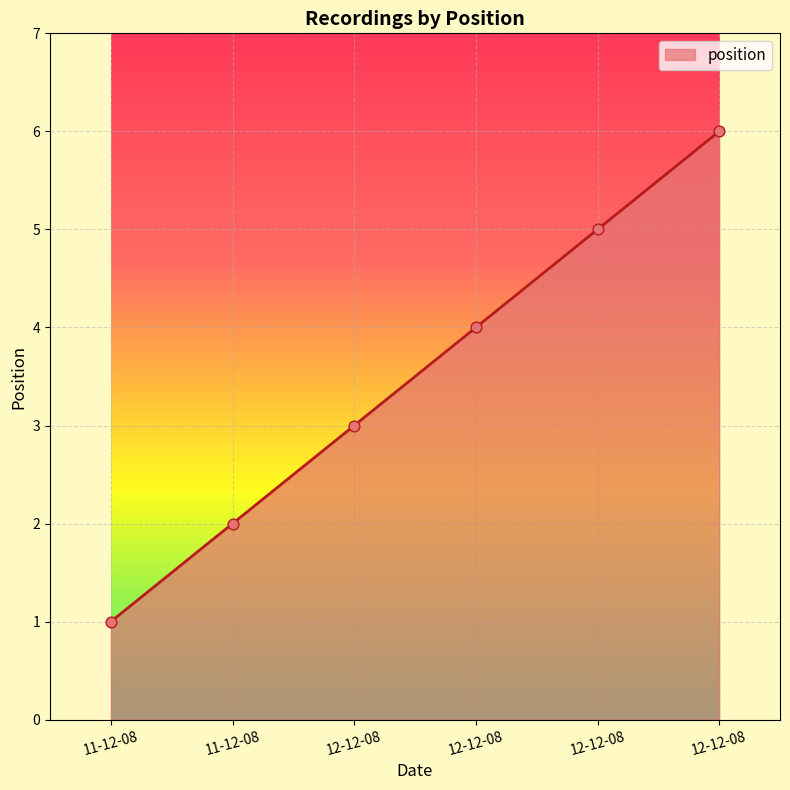

Count the number of data series in this chart.

1